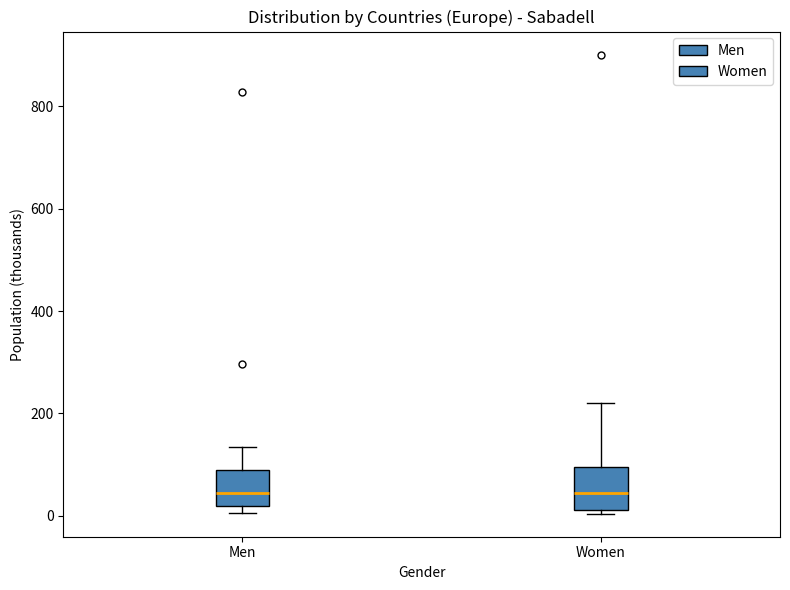

Reading left to right, read every box against the y-axis: the position of its median line, the range the box covers, and the ends of its whiskers. The values are not printed on the chart, so give them approximately, as read against the axis.

Men: median 40, box 20 to 80, whiskers 0 to 140
Women: median 40, box 20 to 100, whiskers 0 to 220